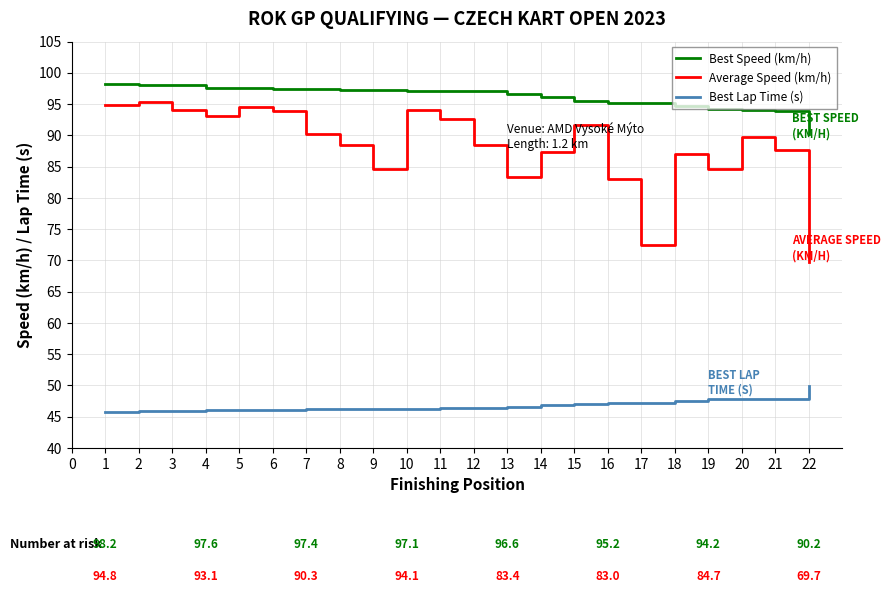

Which category has the highest value in the Average Speed (km/h) series?

2